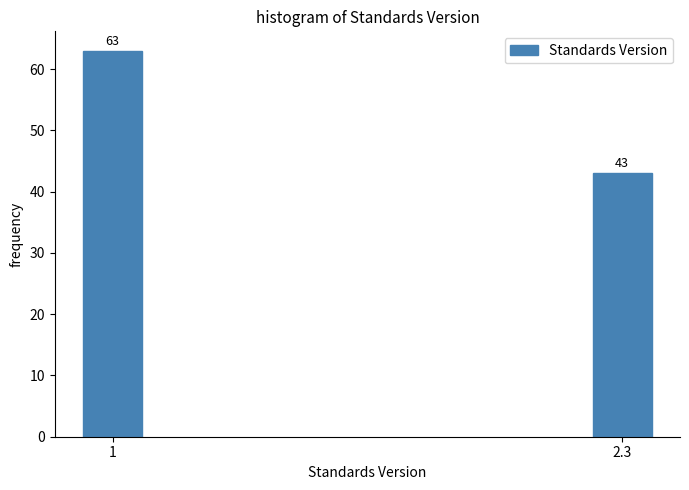

Reading left to right, what are all the values shown in this chart?

1=63	2.3=43